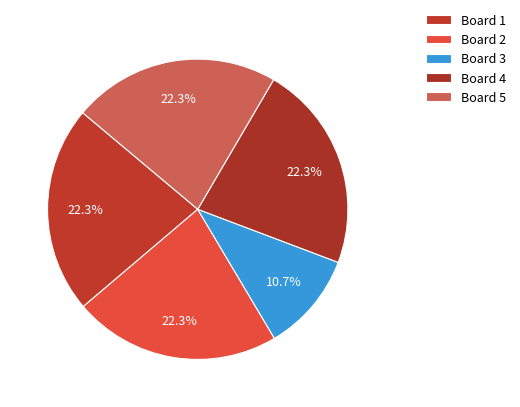

How many segments does this pie chart have?

5